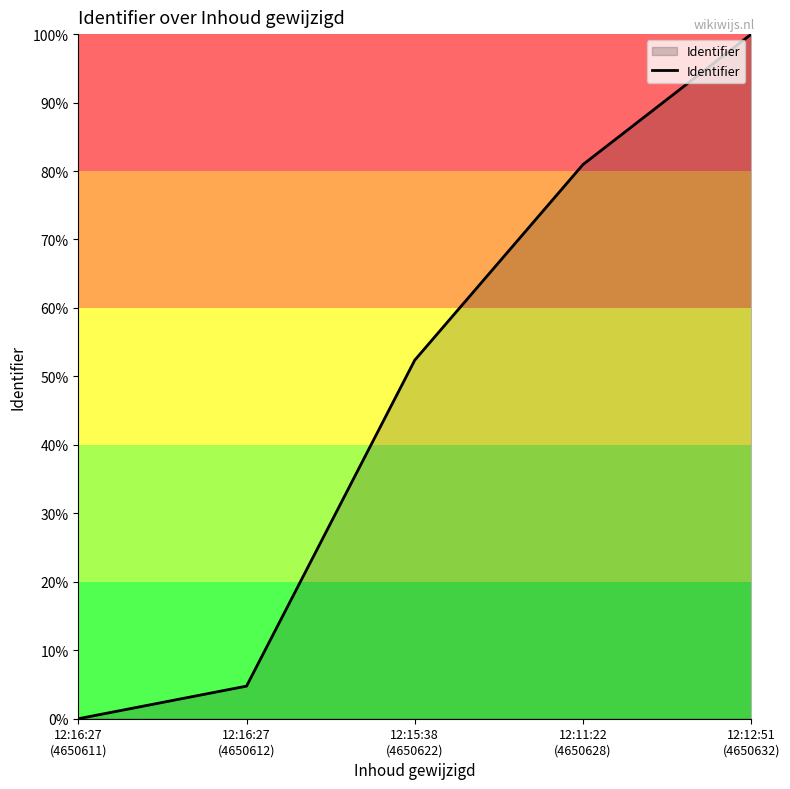

How many lines are shown in the chart?

1